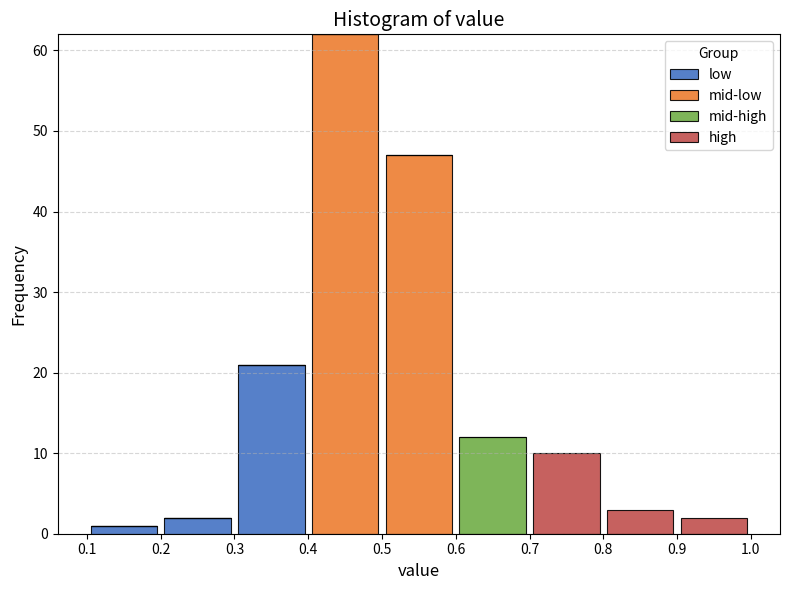

Reading left to right, list every stacked bar in this chart as the range it spans on the x-axis followed by its total height. The values are not printed on the chart, so give them approximately, as read against the axis.

0.1 to 0.2: 1
0.2 to 0.3: 2
0.3 to 0.4: 21
0.4 to 0.5: 62
0.5 to 0.6: 47
0.6 to 0.7: 12
0.7 to 0.8: 10
0.8 to 0.9: 3
0.9 to 1.0: 2